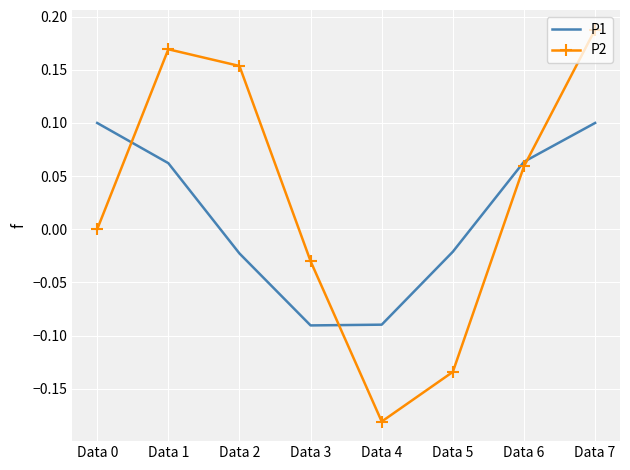

Is the value of P1 at Data 2 greater than the value of P2 at Data 2?

No